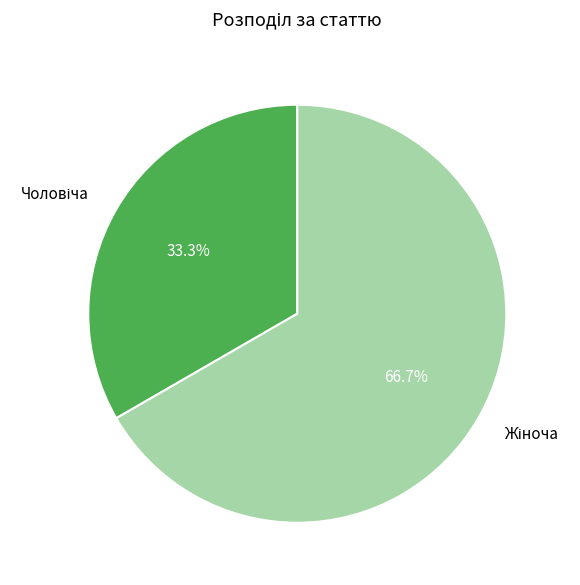

Is there a majority slice in this chart?

Yes